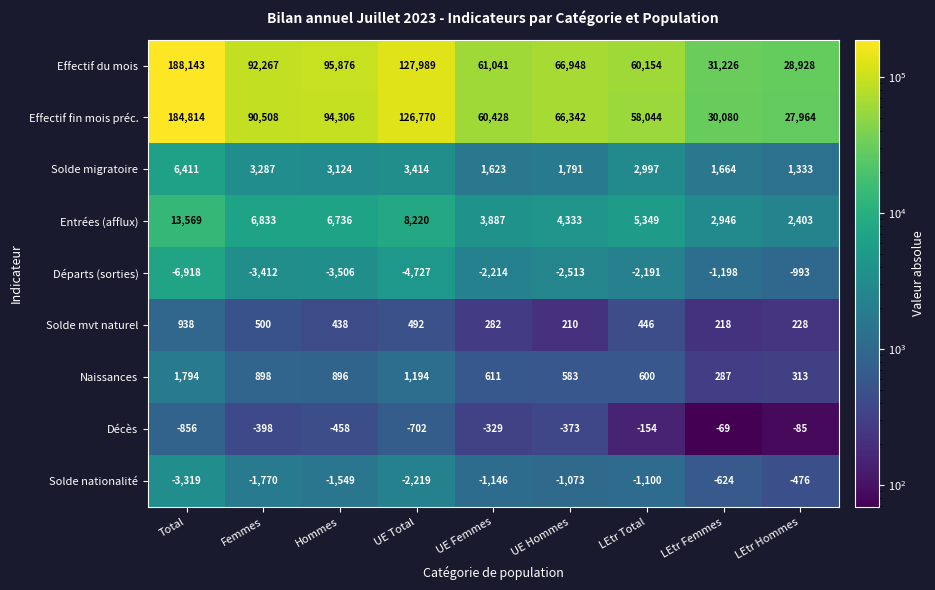

What is the approximate value of Départs (sorties) at LEtr Hommes, to the nearest 100?

-1000